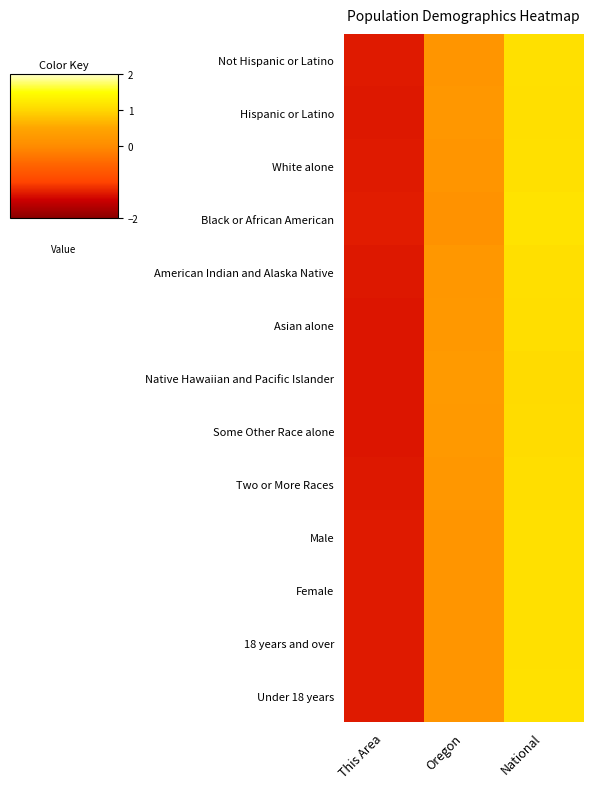

What is the maximum value shown in the chart?

1.2